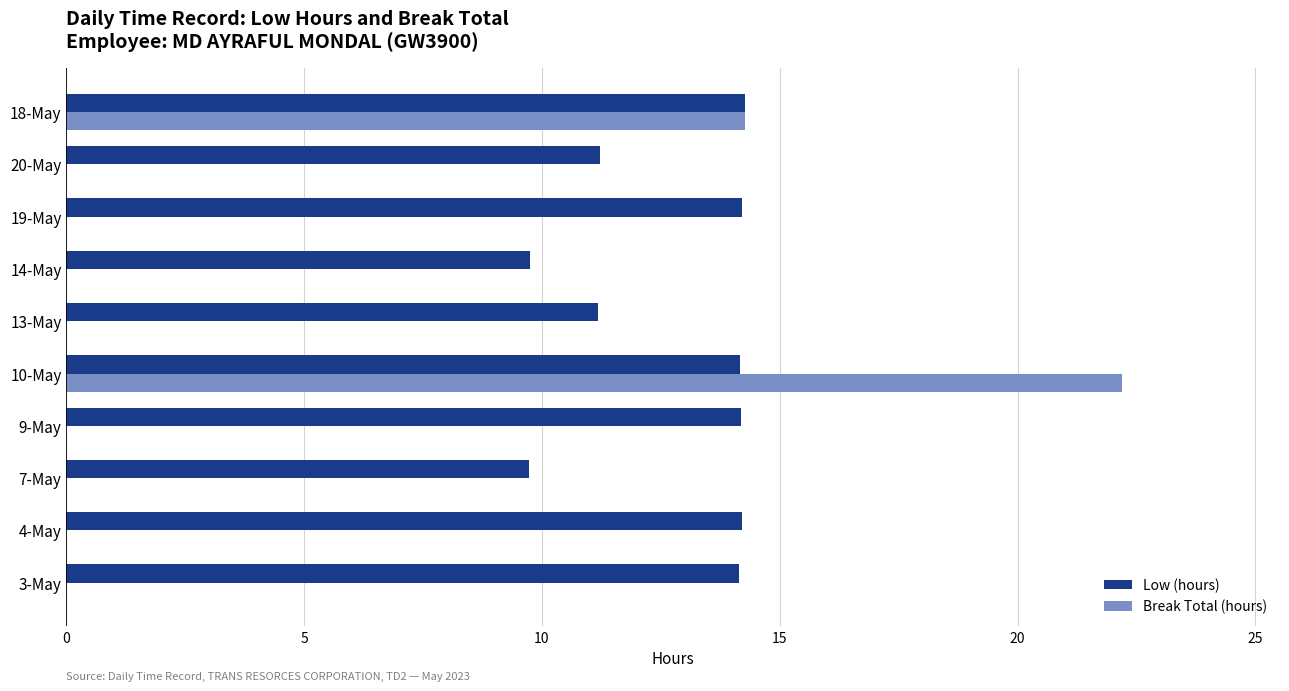

What is the sum of the Low (hours) values at 9-May and 14-May?

23.9